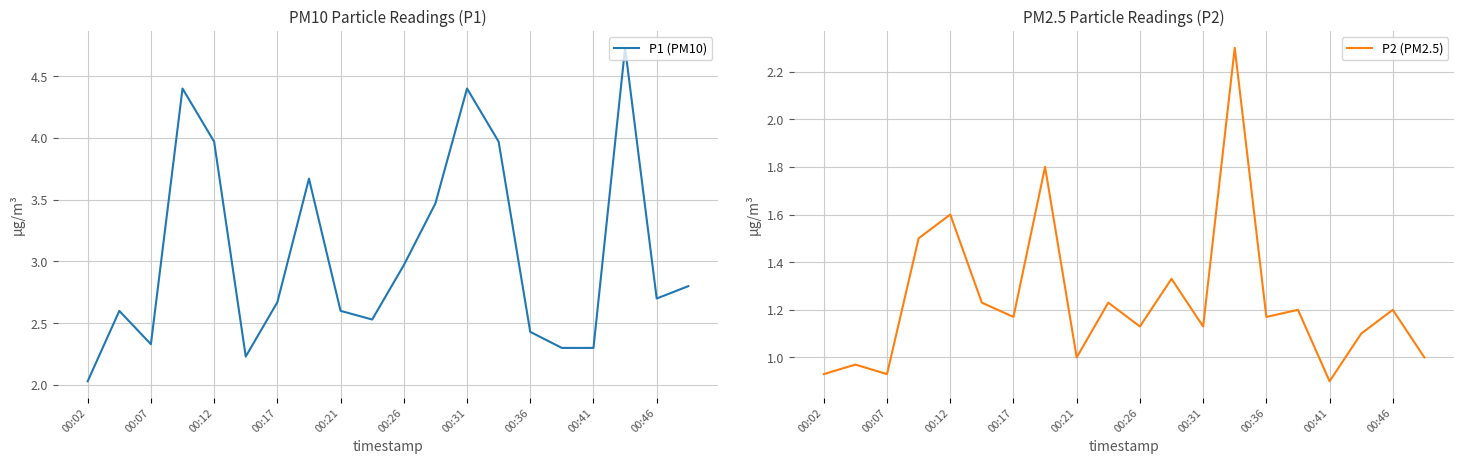

The P1 (PM10) series shows 4.4 at 00:31. True or false?

True